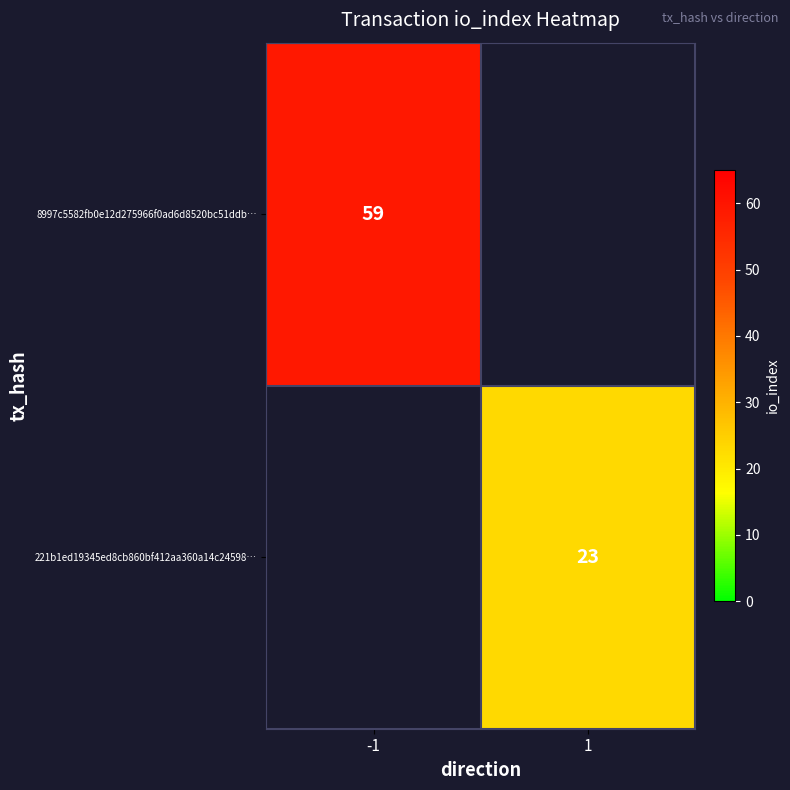

Is it true that 221b1ed19345ed8cb860bf412aa360a14c24598… equals 41 at 1?

False